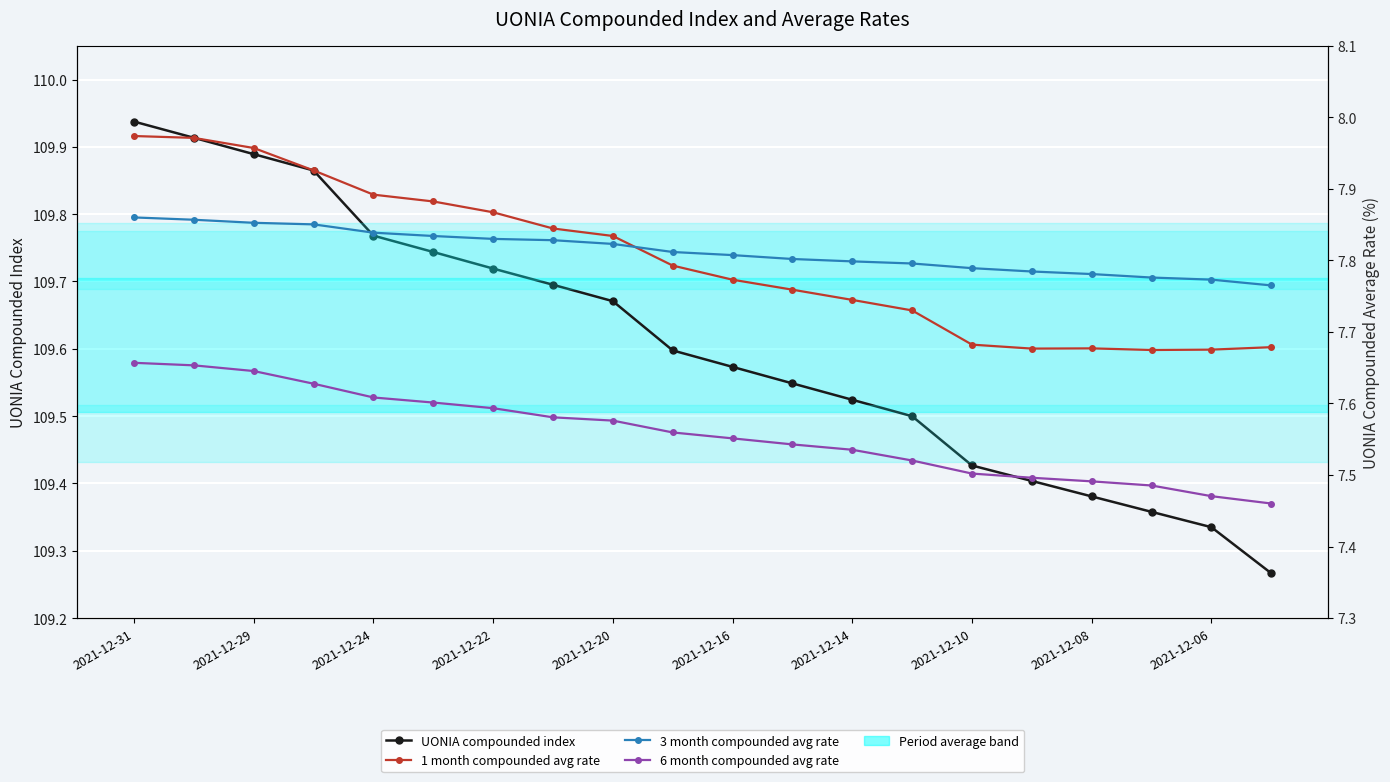

How many interior local peaks does the 1 month compounded avg rate series have?

1